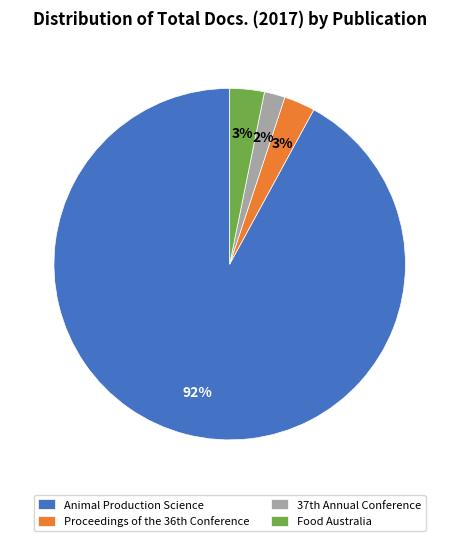

The Food Australia slice represents 3% of the pie. True or false?

True